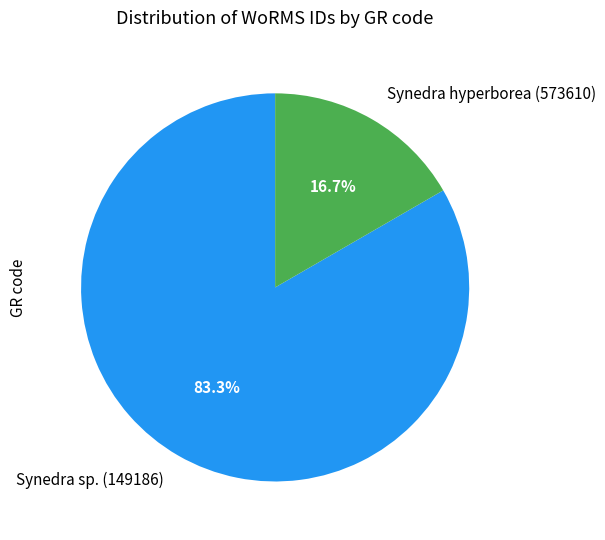

What percentage do Synedra hyperborea (573610) and Synedra sp. (149186) together represent?

100.0%